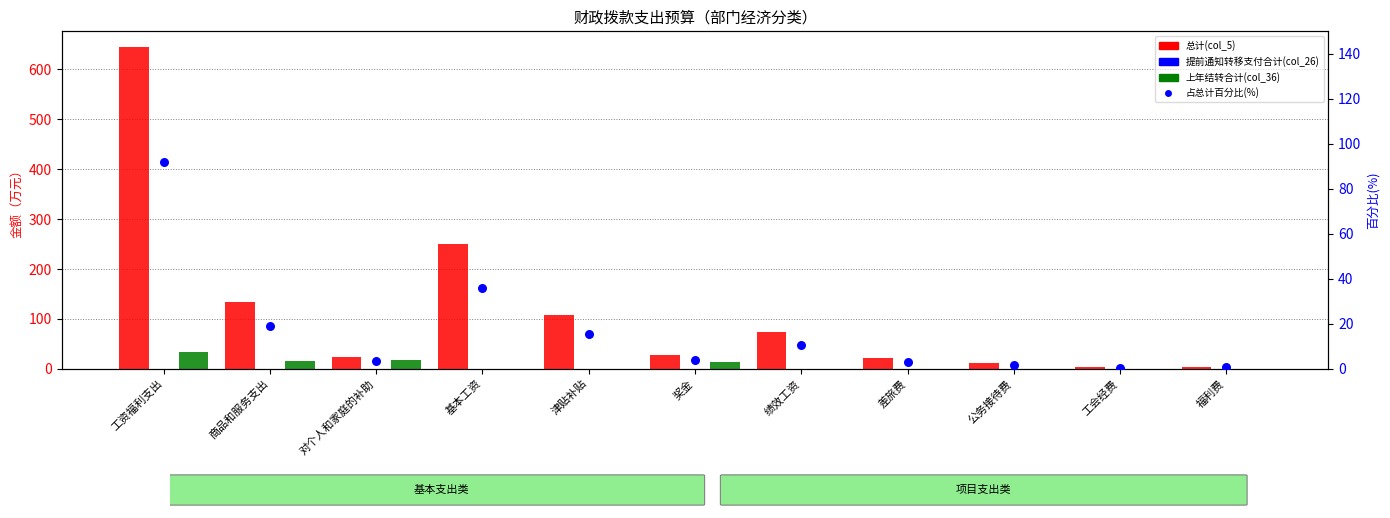

Which series reaches the maximum Y coordinate?

总计(col_5)